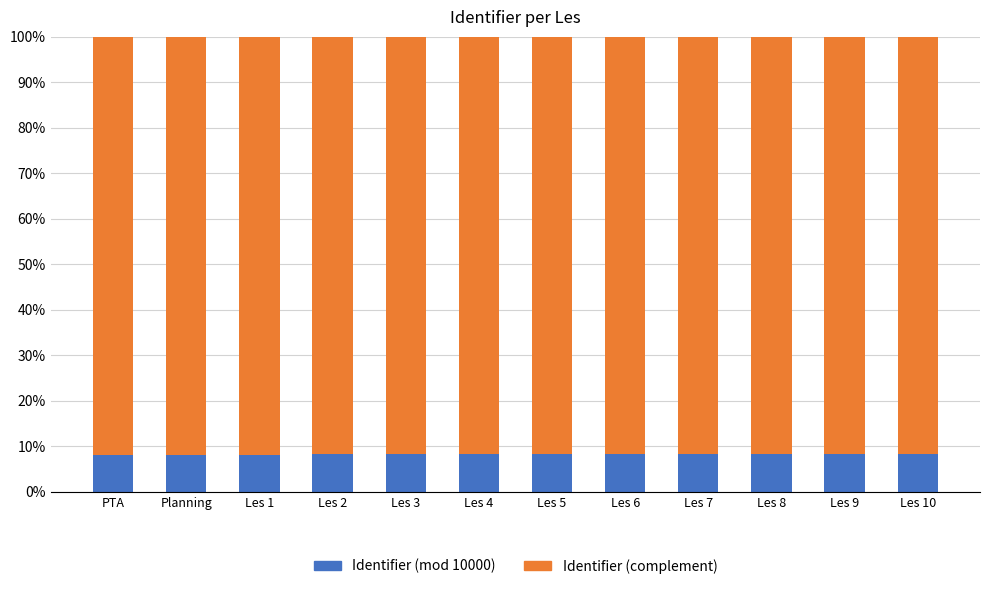

The value of Identifier (mod 10000) at Les 10 is 8.3. True or false?

True